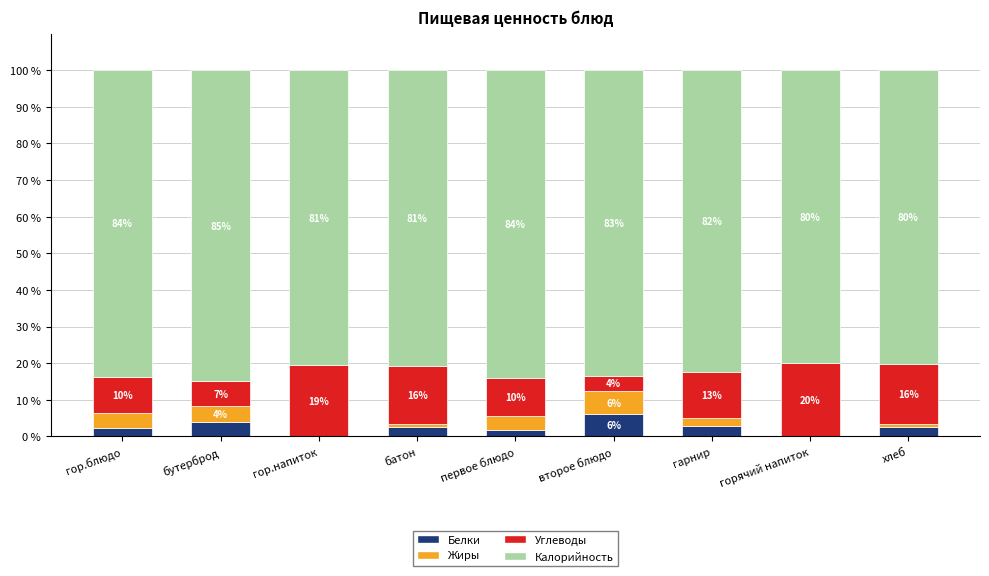

What is the highest value of the Белки series?

6.0